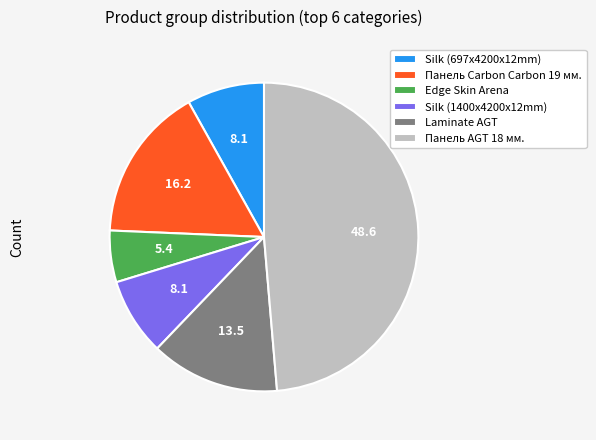

Count the number of slices in the pie.

6